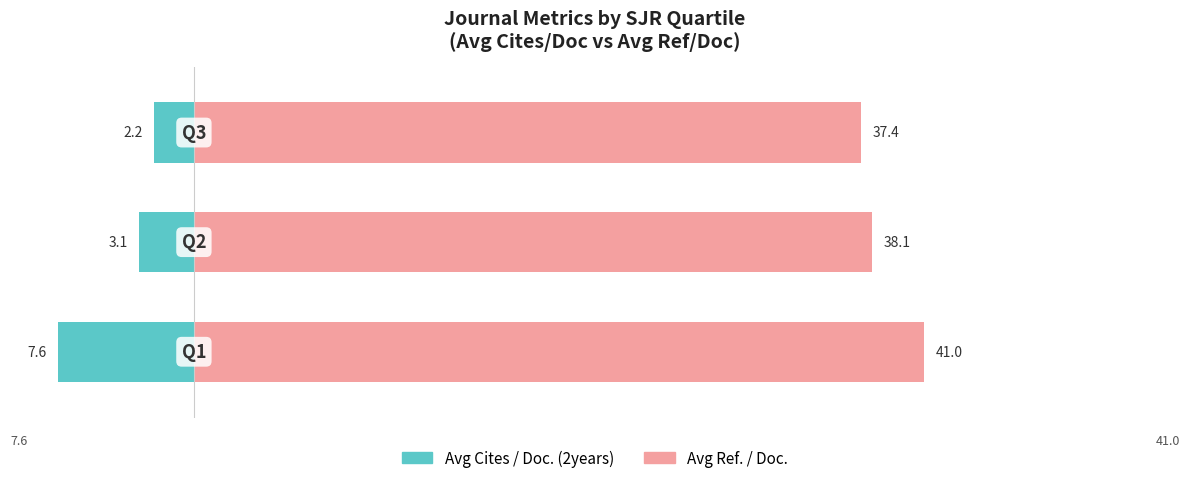

How many series are shown in this chart?

2